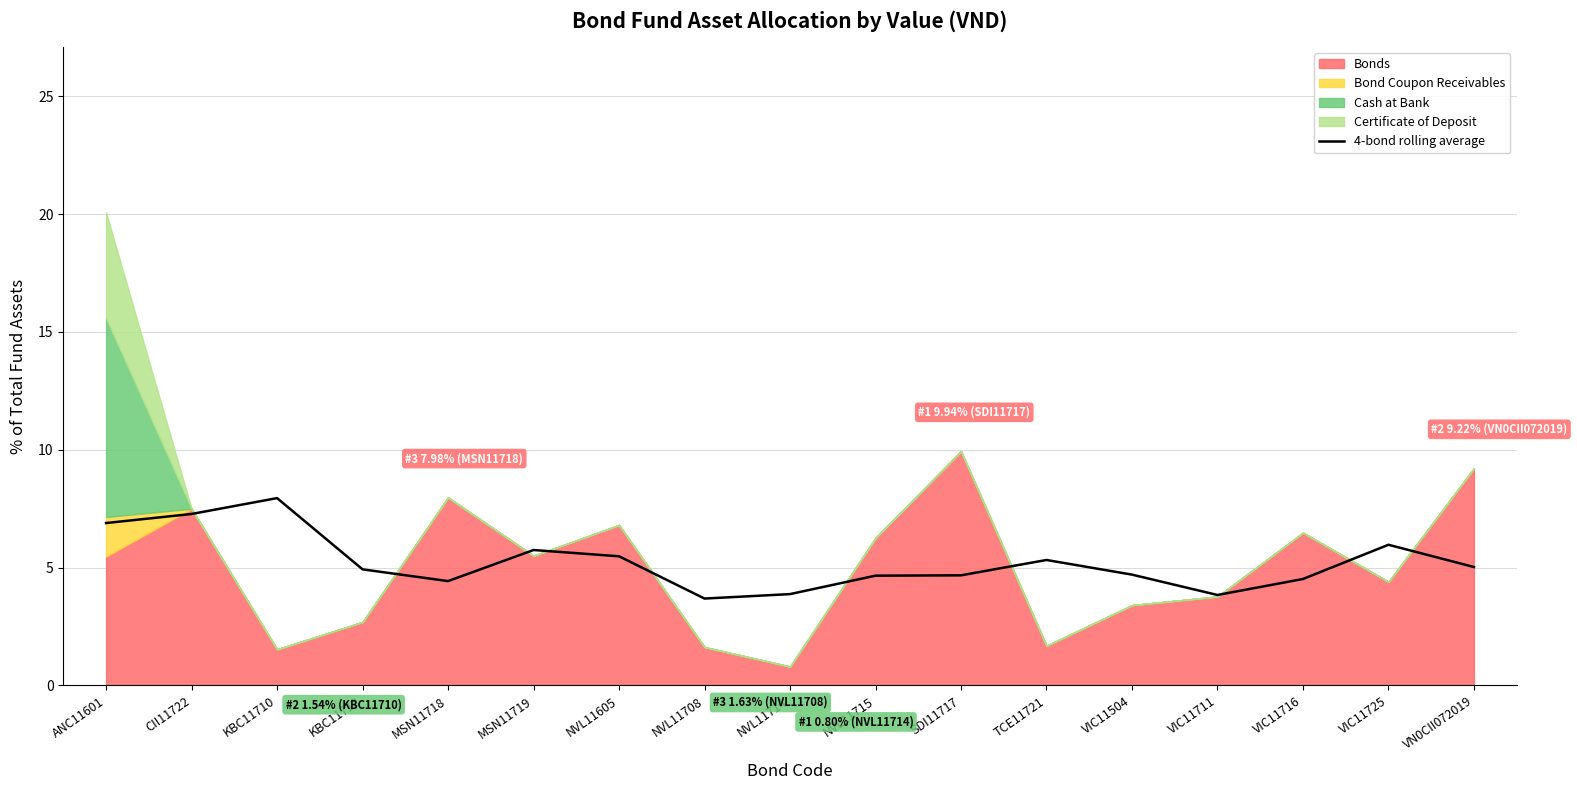

What position from the right is VIC11725?

2